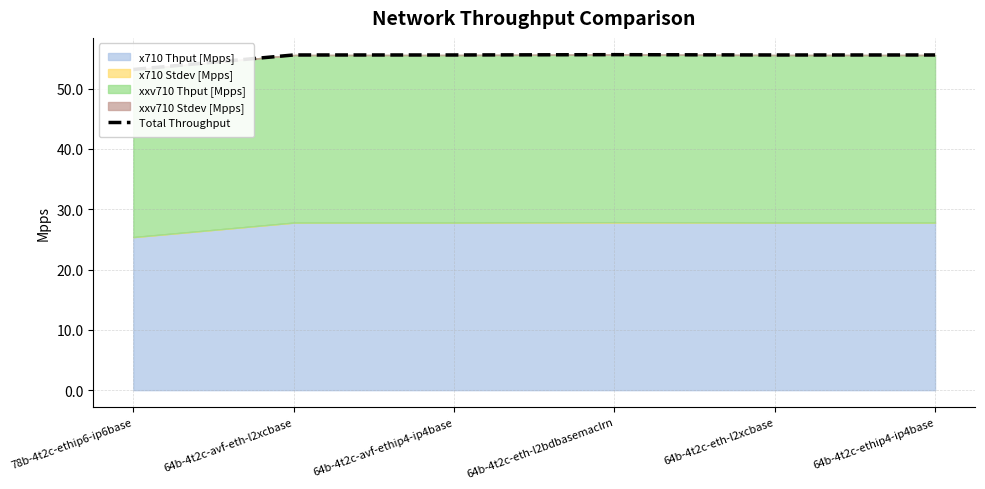

What is the sum of the values at 64b-4t2c-avf-ethip4-ip4base and 78b-4t2c-ethip6-ip6base?

108.8